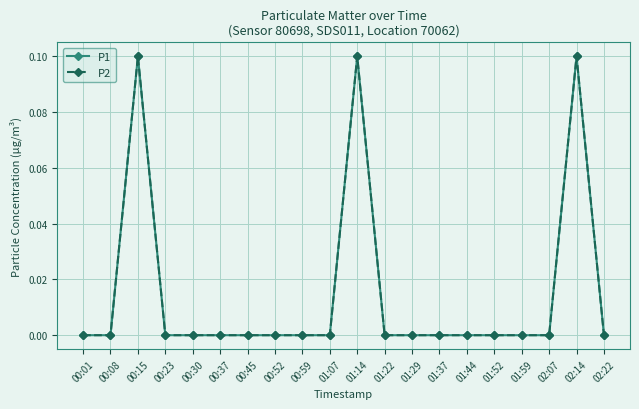

What position from the right is 01:52?

5